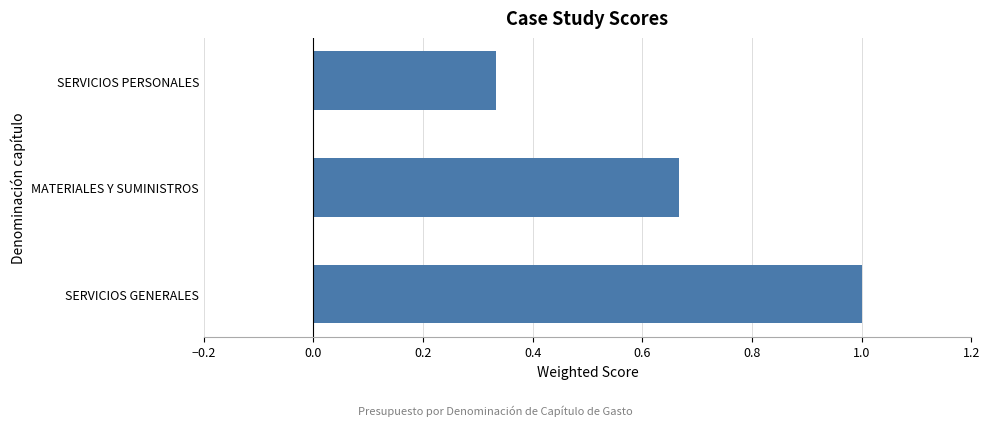

True or false: the data shows 1.6 at SERVICIOS GENERALES.

False